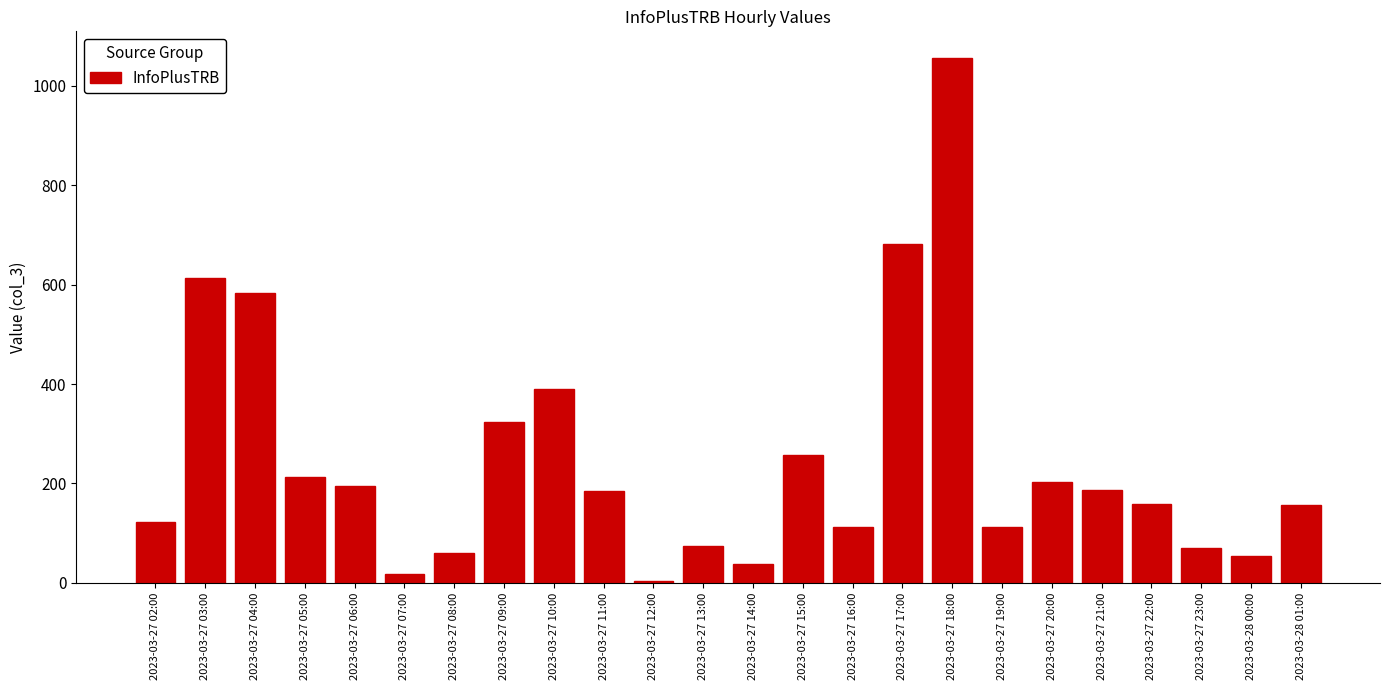

Which has a higher value, 2023-03-28 00:00 or 2023-03-27 02:00?

2023-03-27 02:00